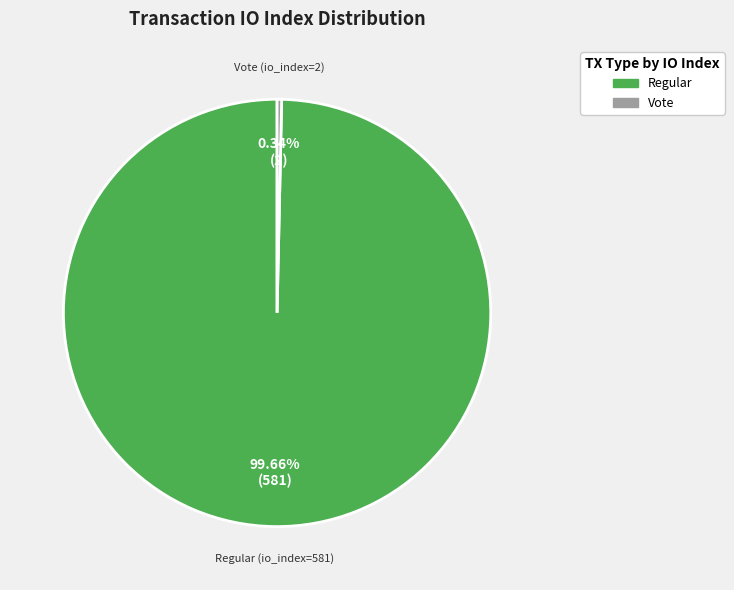

Is there a majority slice in this chart?

Yes